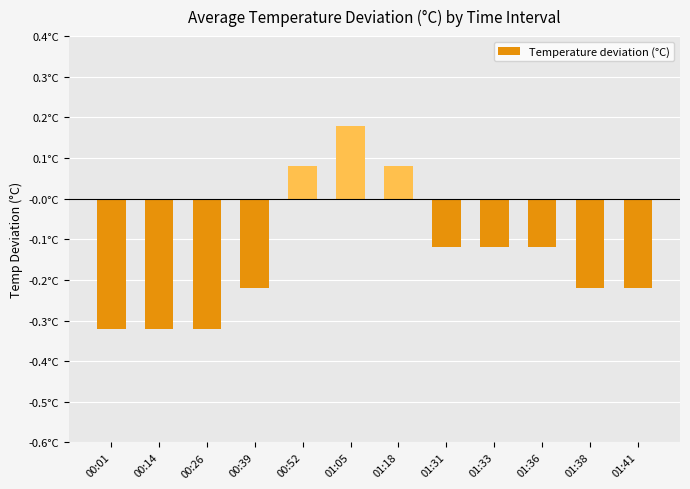

What is the change in value from 01:05 to 01:33?

-0.3